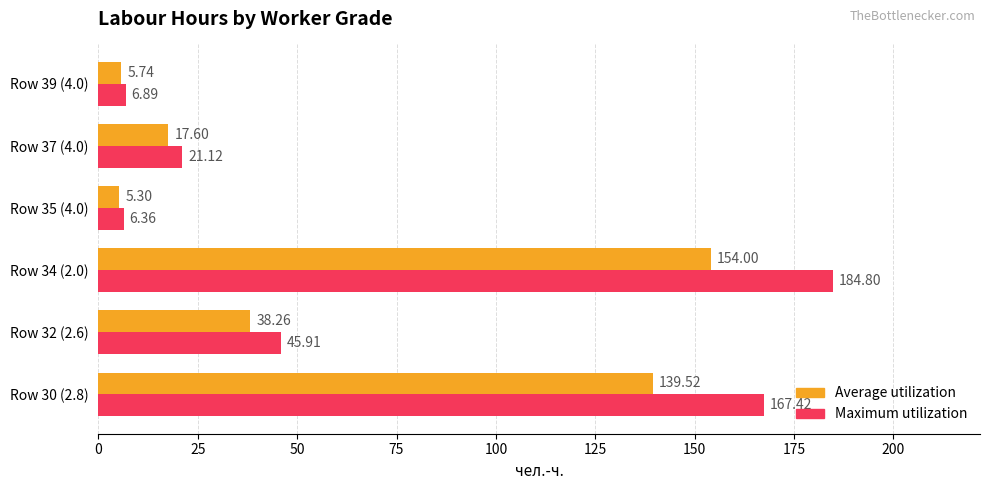

List the series in order of their overall mean, lowest first.

Average utilization, Maximum utilization